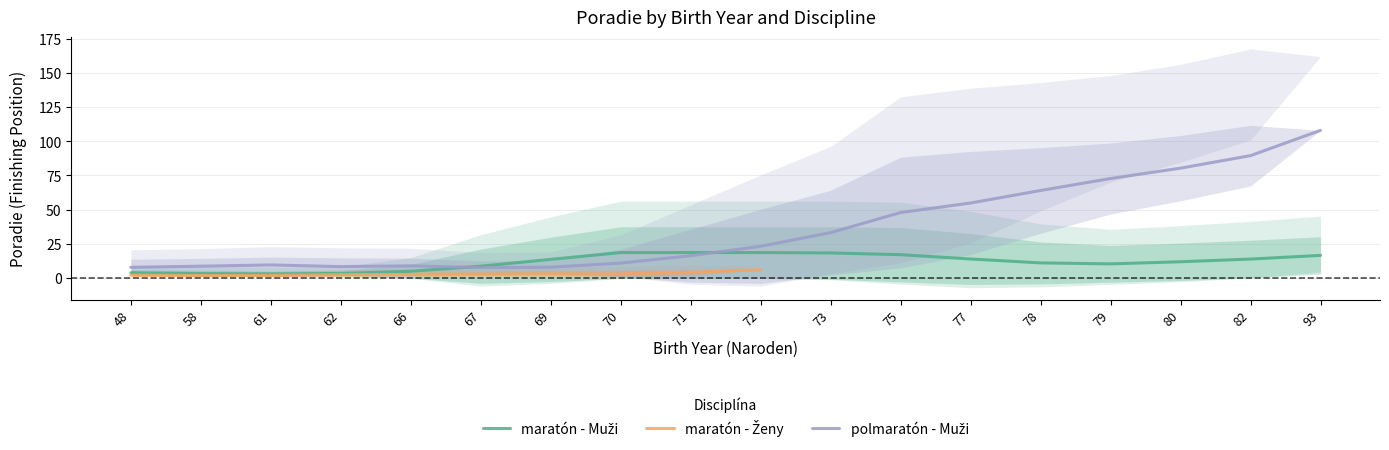

Rank the categories by polmaratón - Muži value from highest to lowest.

93, 82, 80, 79, 78, 77, 75, 73, 72, 71, 70, 61, 66, 58, 62, 69, 48, 67